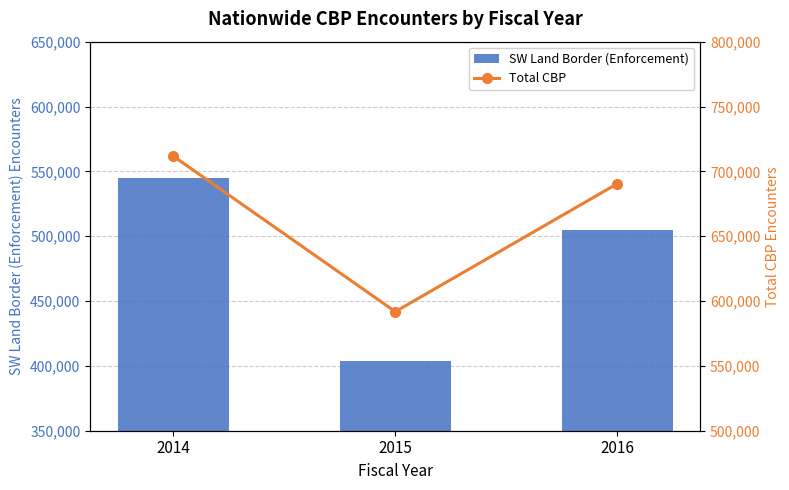

What is the minimum value for Total CBP?

591830